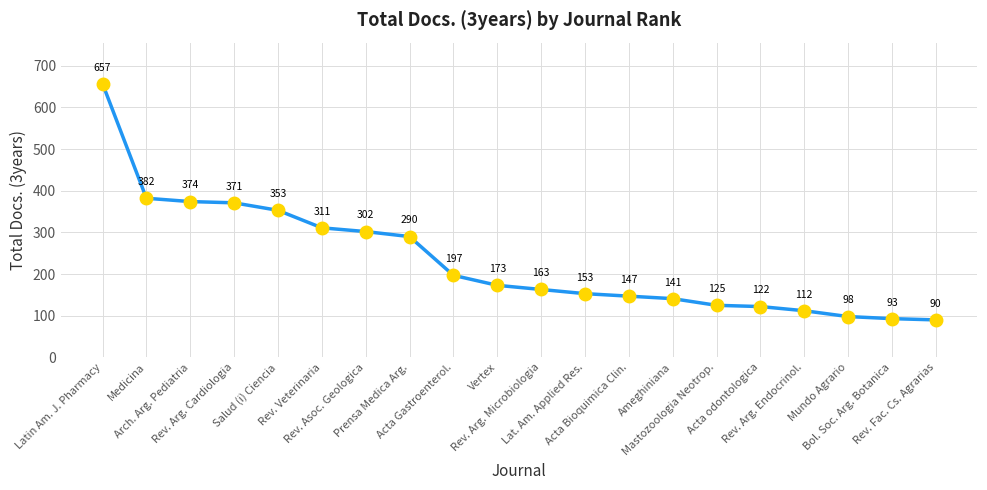

What is the change in value from Ameghiniana to Rev. Arg. Endocrinol.?

-29